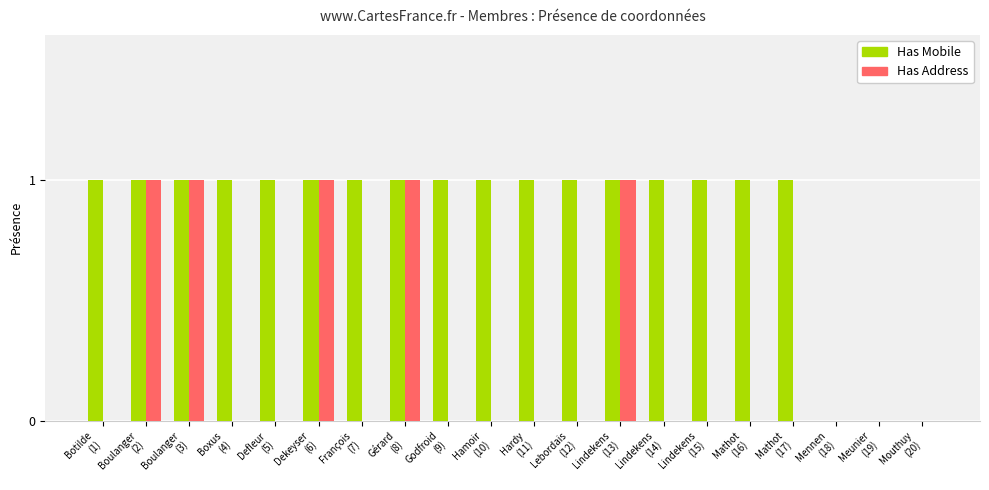

Which series has the largest total across all categories?

Has Mobile